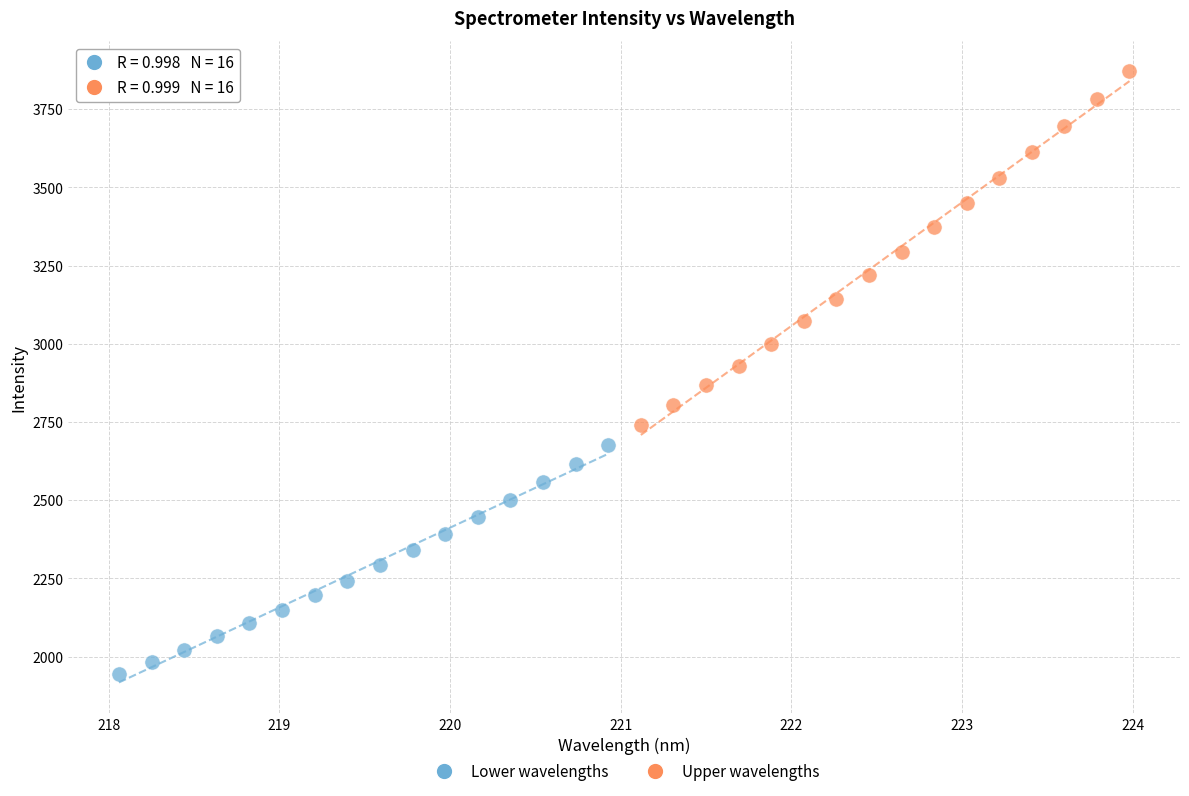

Which series reaches the minimum Y coordinate?

Lower wavelengths